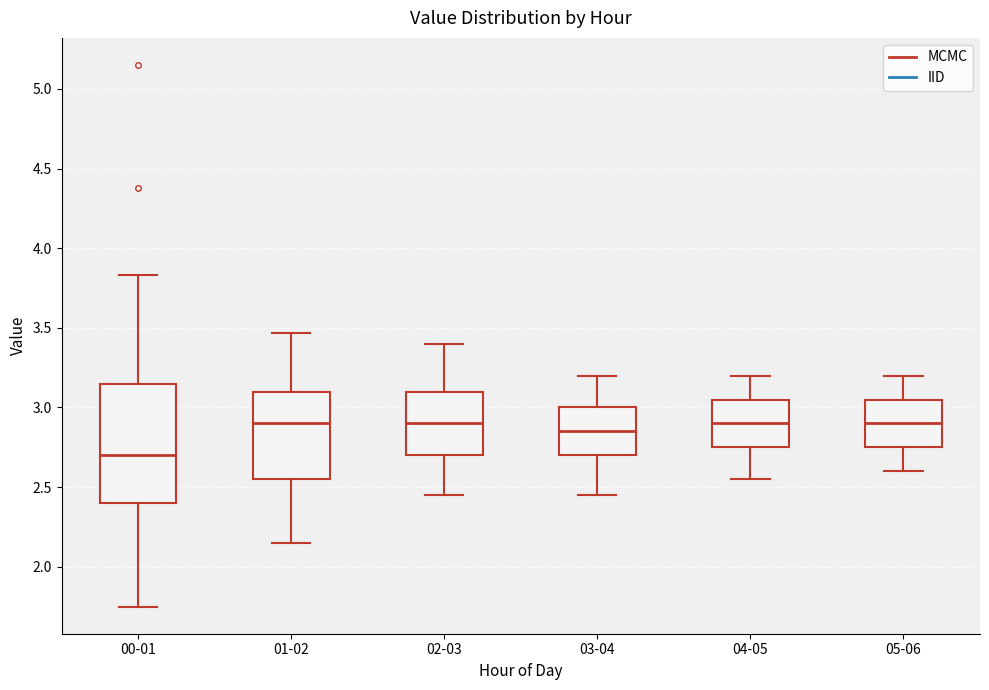

Reading left to right, read every box against the y-axis: the position of its median line, the range the box covers, and the ends of its whiskers. The values are not printed on the chart, so give them approximately, as read against the axis.

00-01: median 2.70, box 2.40 to 3.15, whiskers 1.75 to 3.85
01-02: median 2.90, box 2.55 to 3.10, whiskers 2.15 to 3.45
02-03: median 2.90, box 2.70 to 3.10, whiskers 2.45 to 3.40
03-04: median 2.85, box 2.70 to 3.00, whiskers 2.45 to 3.20
04-05: median 2.90, box 2.75 to 3.05, whiskers 2.55 to 3.20
05-06: median 2.90, box 2.75 to 3.05, whiskers 2.60 to 3.20